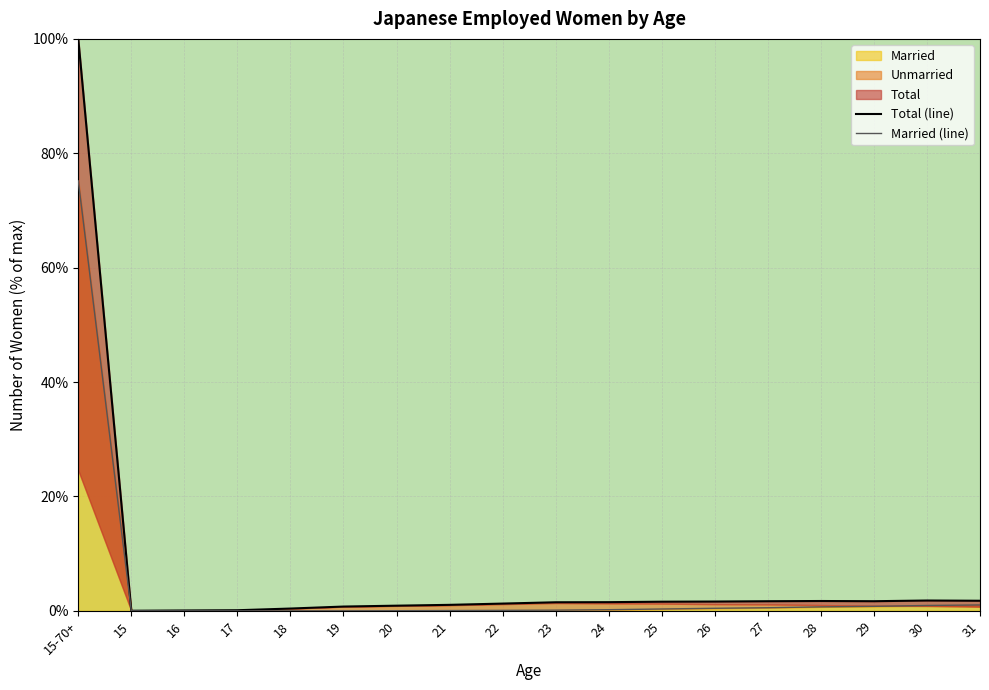

Where is Married (line) nearest to the value 37?

31